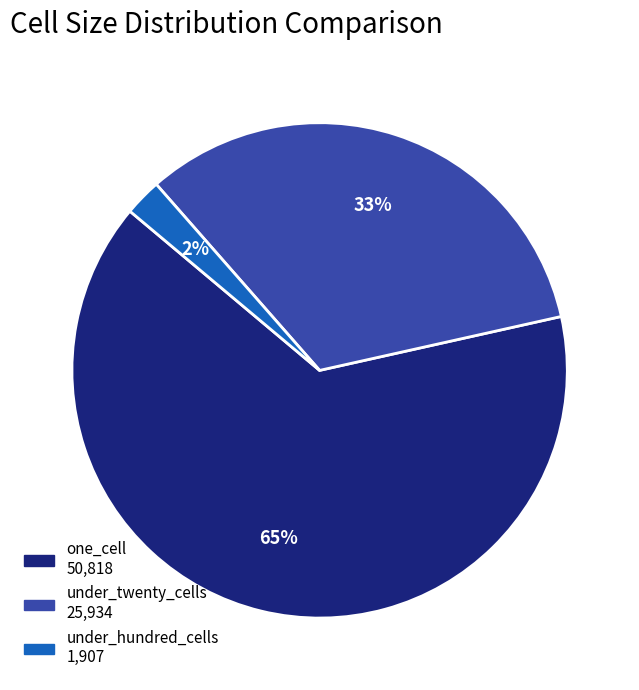

Which slice is the smallest?

under_hundred_cells